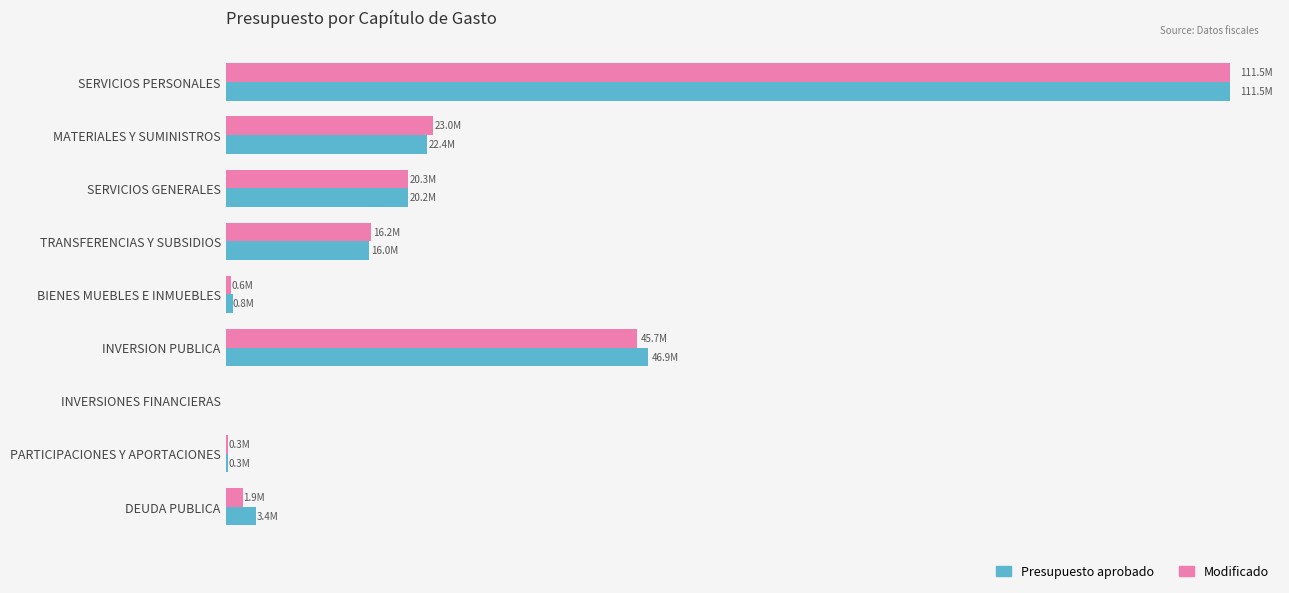

At which label is Modificado closest to 55743850?

INVERSION PUBLICA